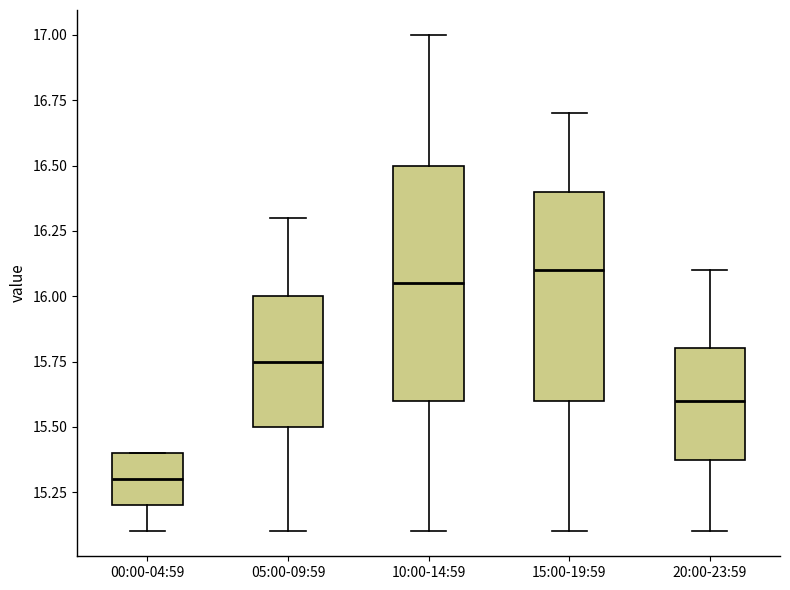

Which box has the lowest median line?

00:00-04:59